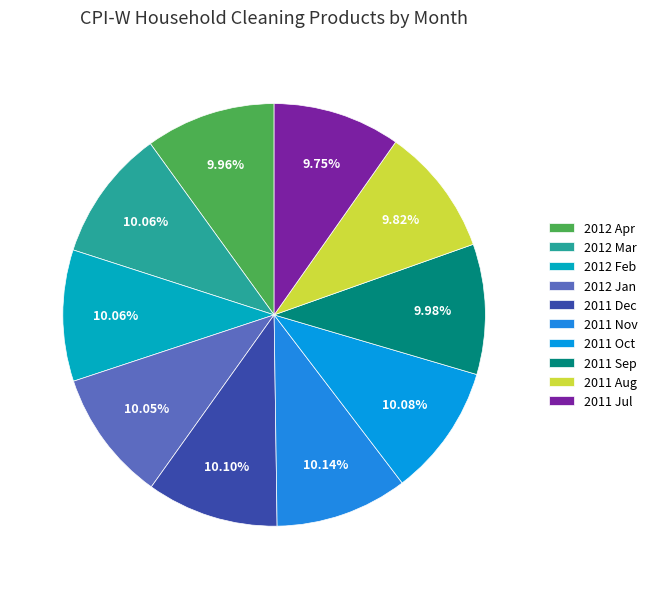

To the nearest percent, what is the average slice percentage?

10%